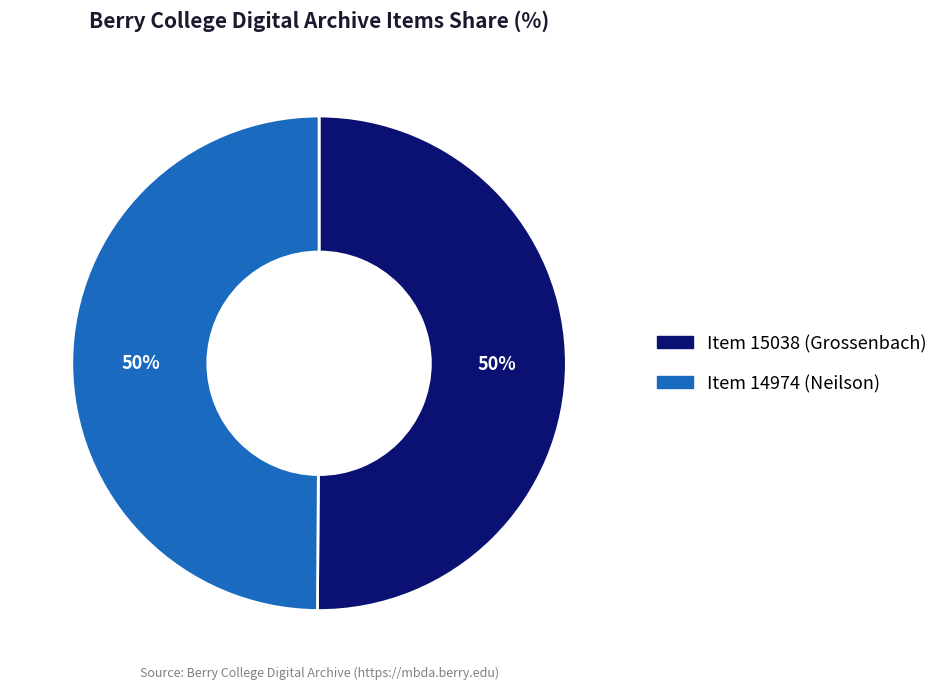

To the nearest percent, what is the average slice percentage?

50%